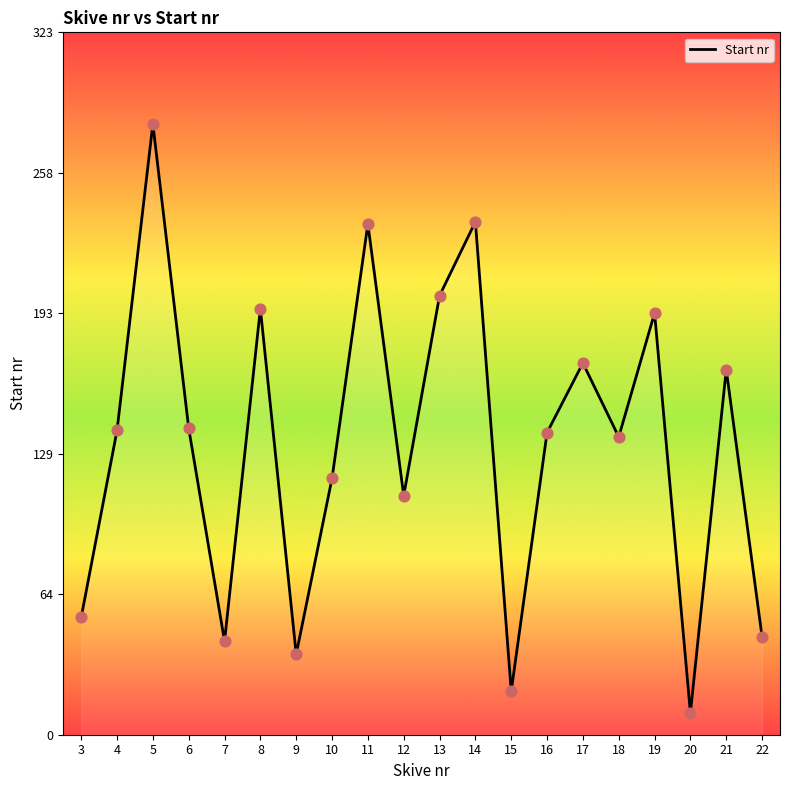

Between 4 and 5, which is larger?

5